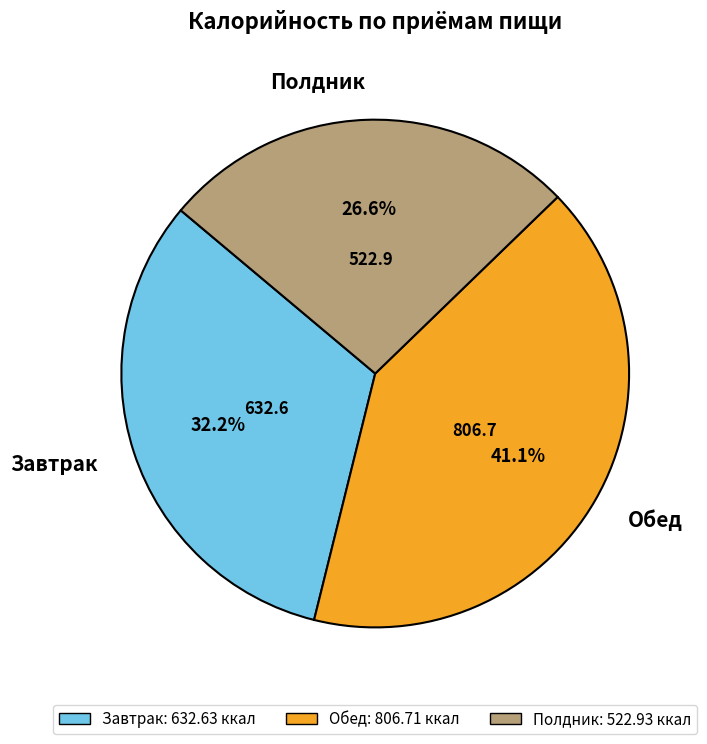

Count the number of slices in the pie.

3